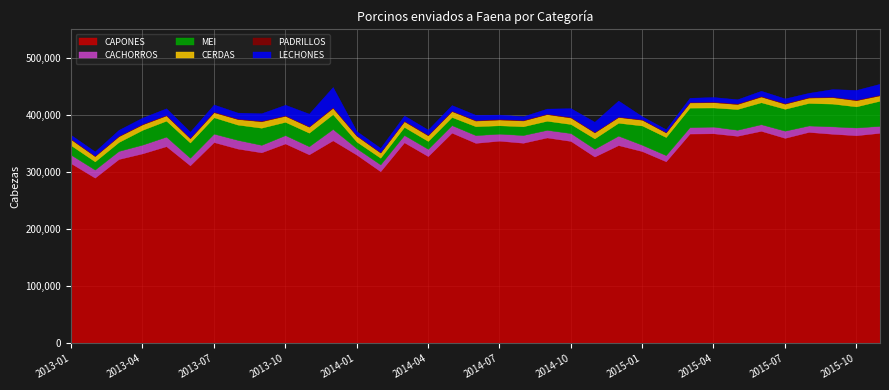

How many interior local valleys does the MEI series have?

12